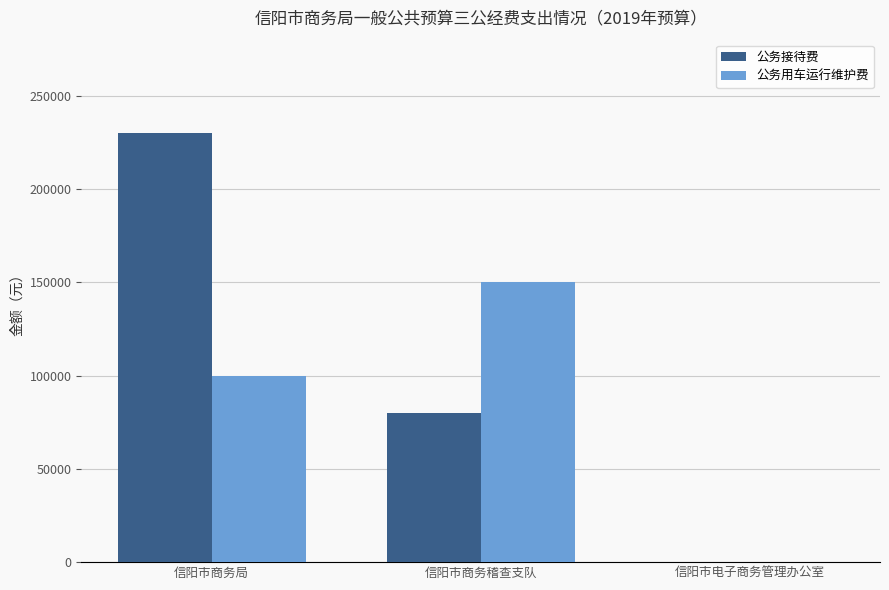

At which category is the sum across all series the highest?

信阳市商务局